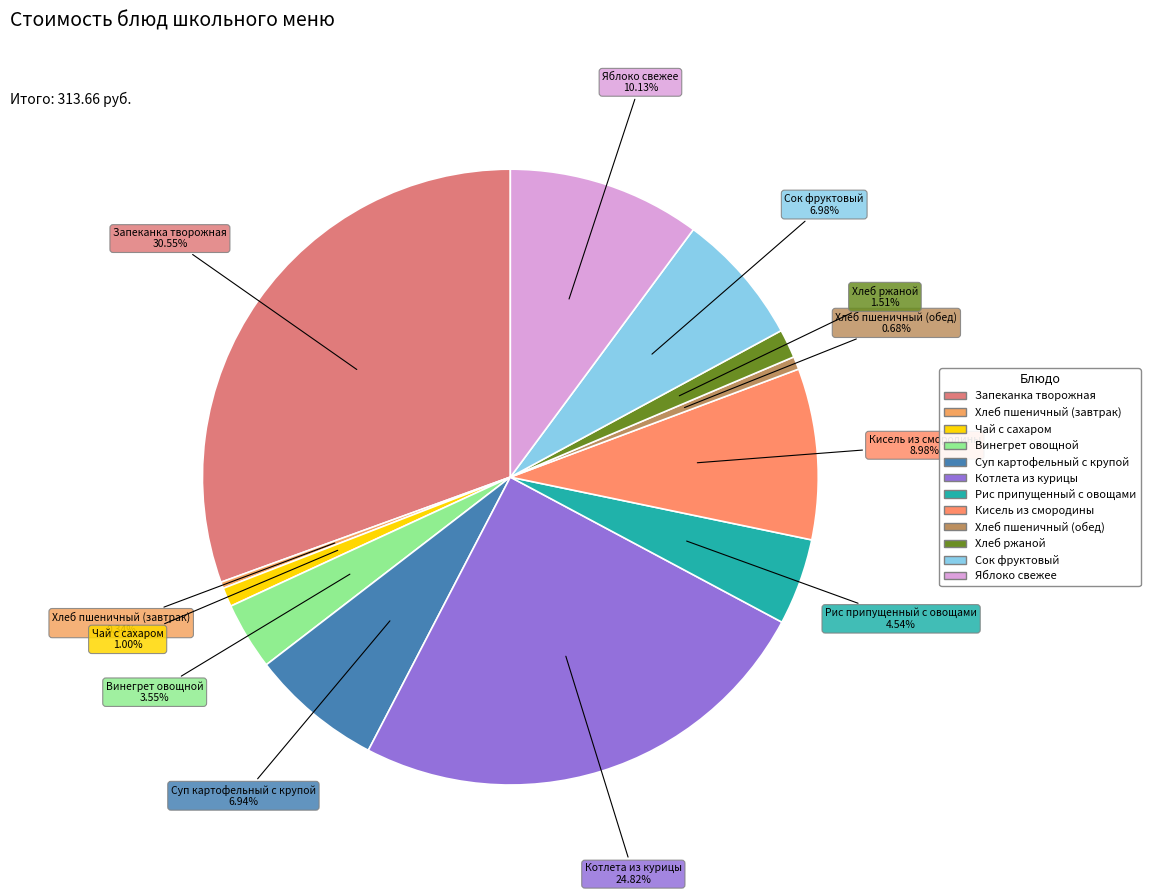

How many segments does this pie chart have?

12